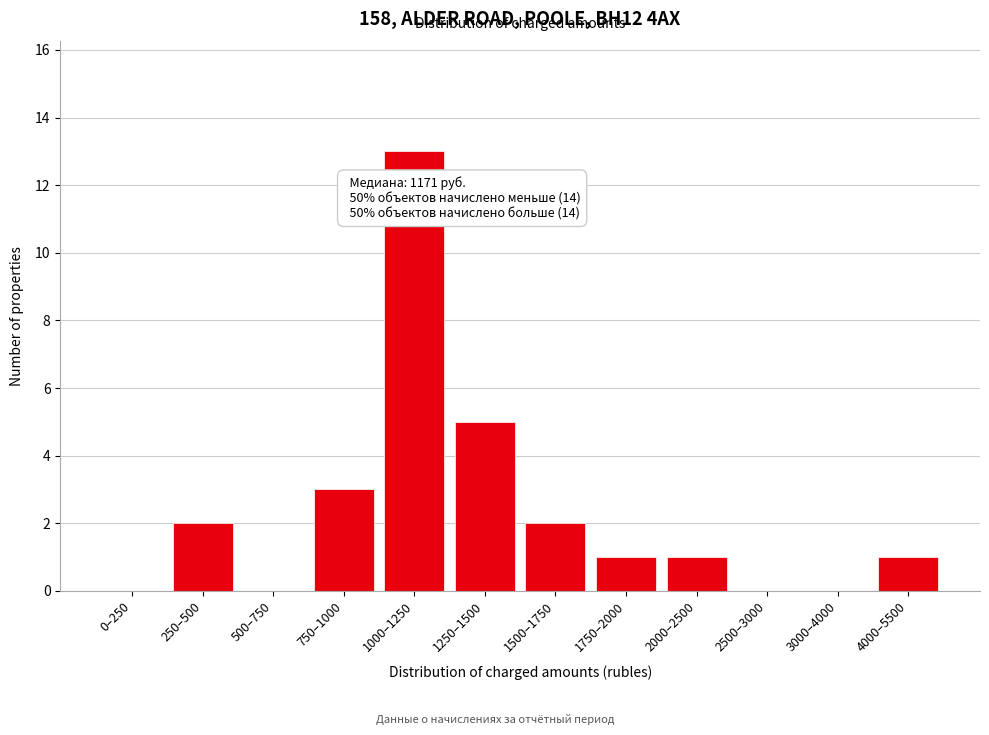

Reading left to right, extract all data points from this chart.

0–250=0	250–500=2	500–750=0	750–1000=3	1000–1250=13	1250–1500=5	1500–1750=2	1750–2000=1	2000–2500=1	2500–3000=0	3000–4000=0	4000–5500=1